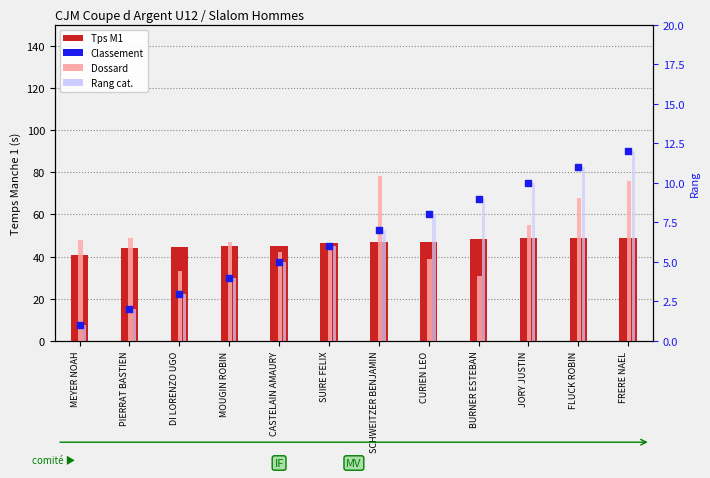

At which category is the sum across all series the highest?

FRERE NAEL